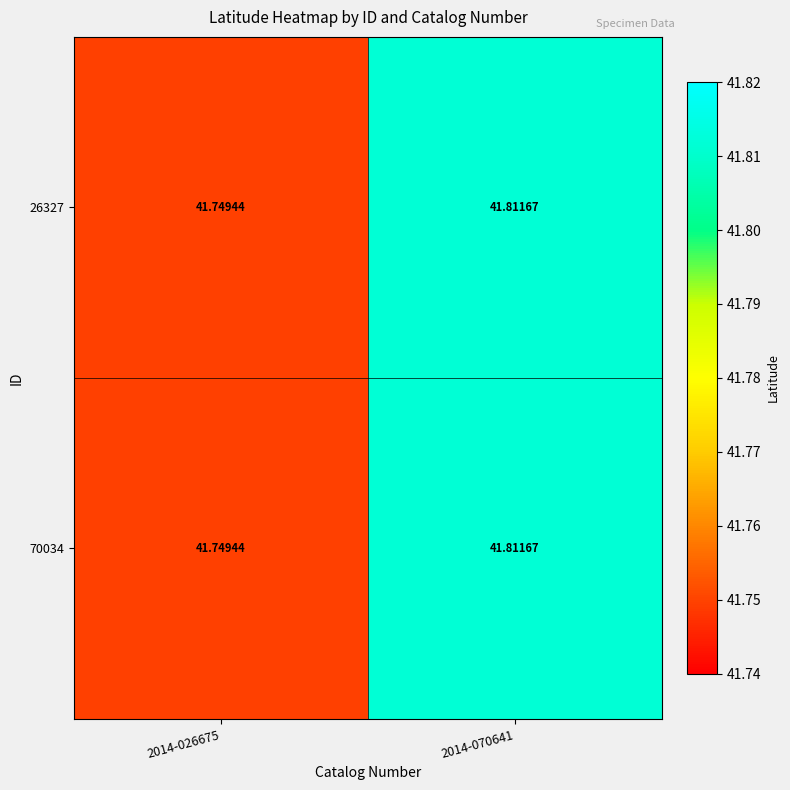

Is the value of 26327 at 2014-026675 greater than the value of 70034 at 2014-070641?

No